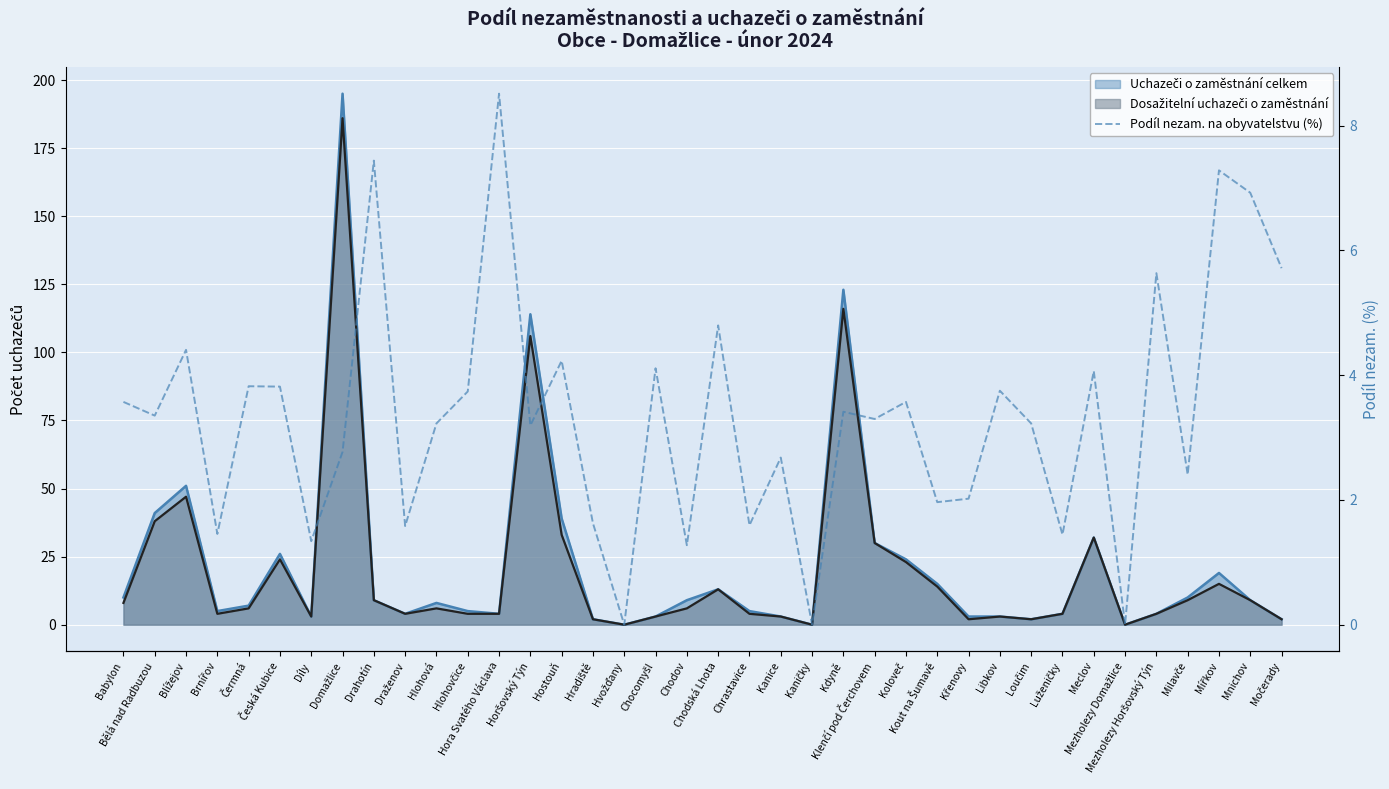

Reading left to right, transcribe all the data shown in this chart.

3.6	3.4	4.4	1.5	3.8	3.8	1.3	2.8	7.4	1.6	3.2	3.7	8.5	3.2	4.2	1.6	0.0	4.1	1.3	4.8	1.6	2.7	0.0	3.4	3.3	3.6	2.0	2.0	3.8	3.2	1.4	4.1	0.0	5.6	2.4	7.3	6.9	5.7